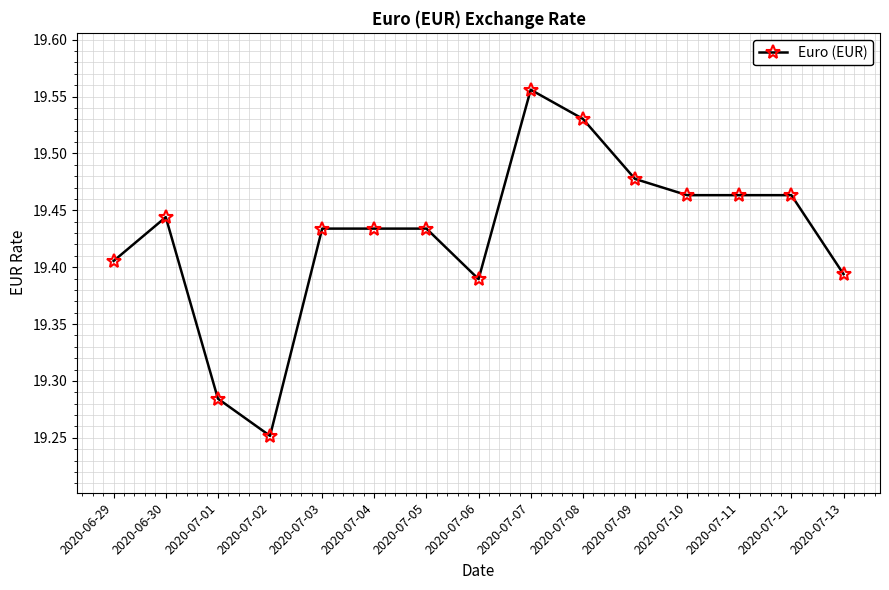

Which has a higher value, 2020-06-29 or 2020-07-12?

2020-07-12